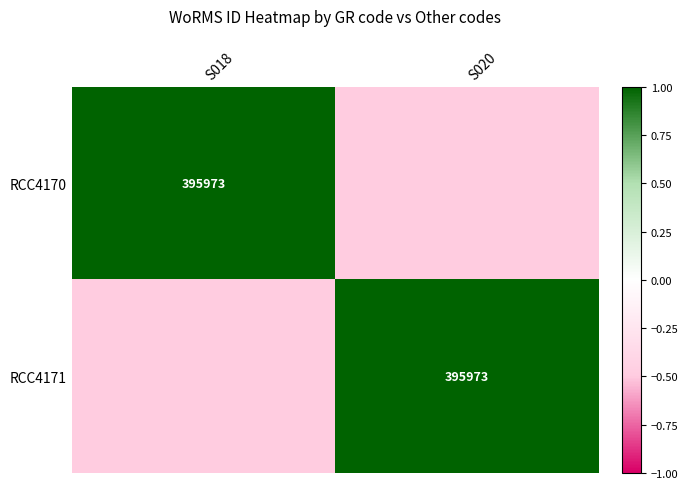

At which category is the sum across all series the highest?

S018